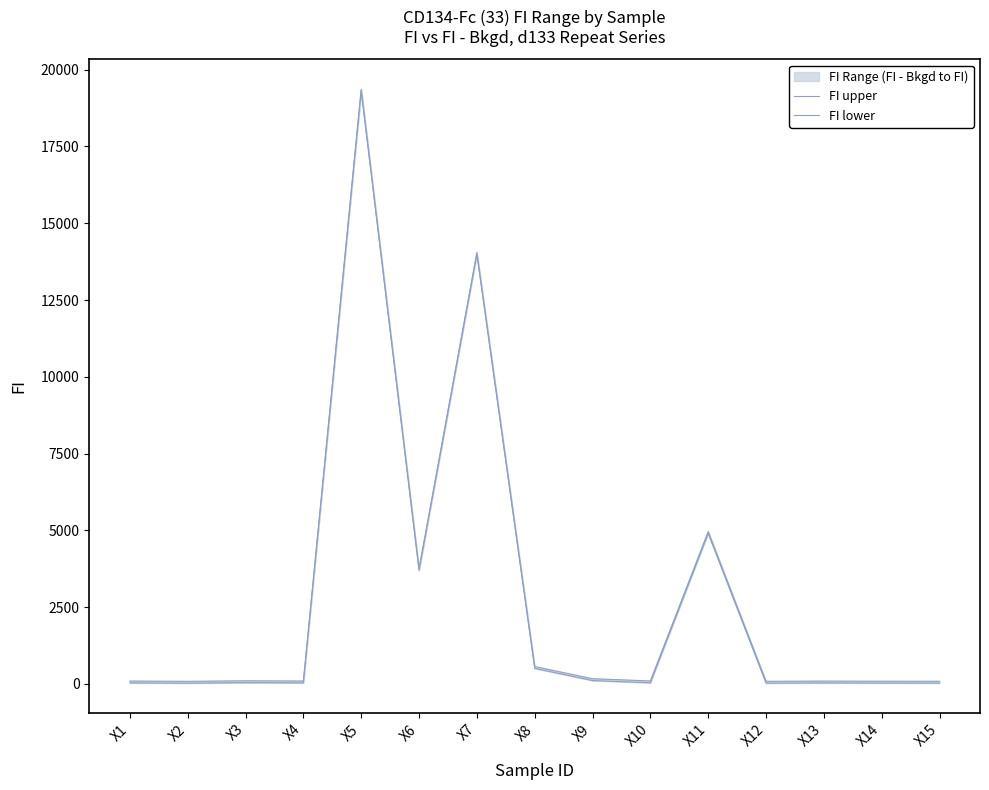

What is the maximum value shown in the chart?

19366.5